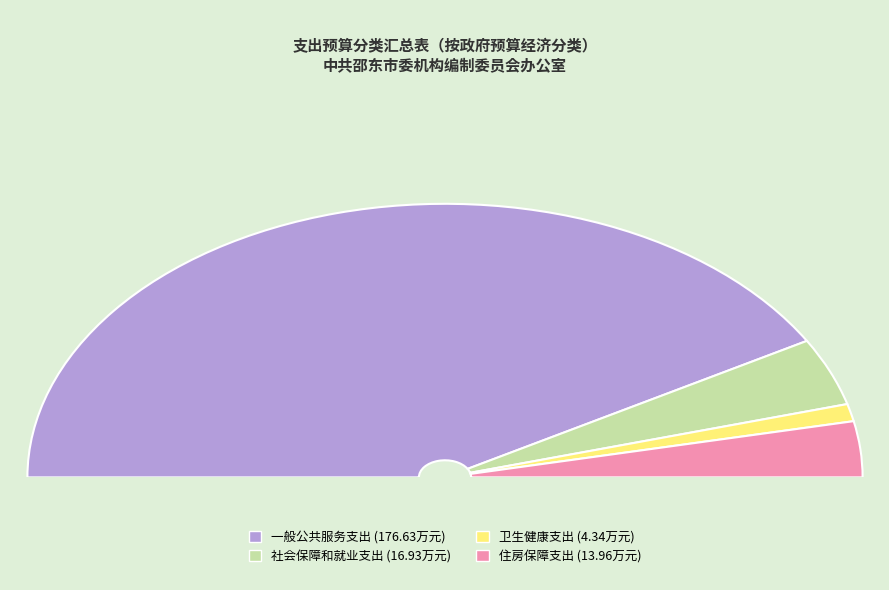

Which slice is the largest?

一般公共服务支出